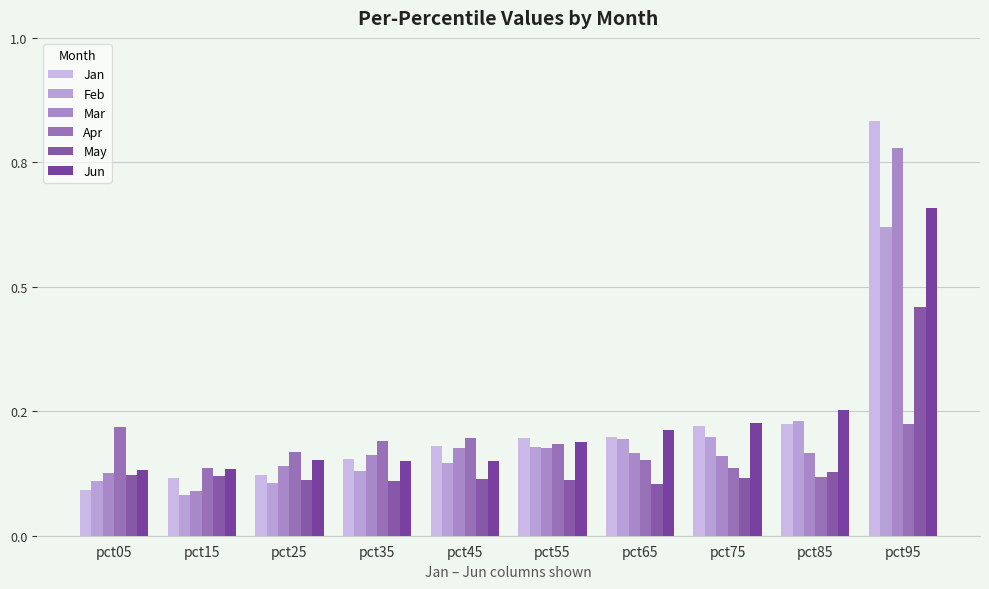

What is the highest value of the Mar series?

0.8